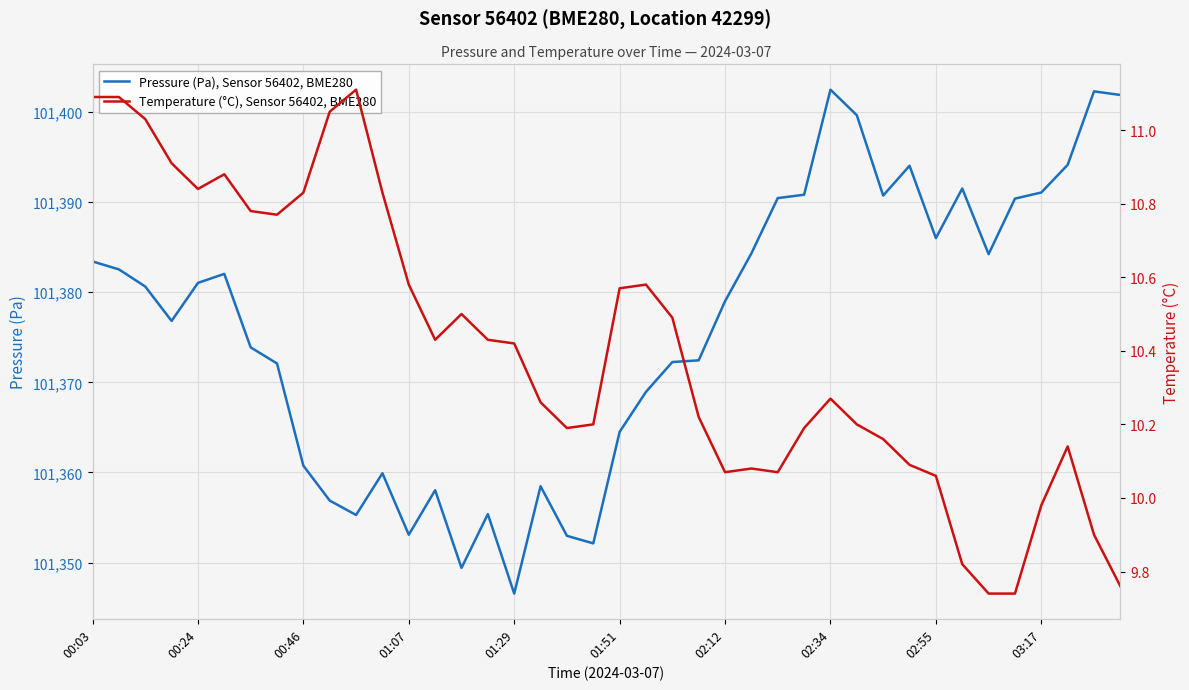

What is the highest value of the Pressure (Pa), Sensor 56402, BME280 series?

101402.5